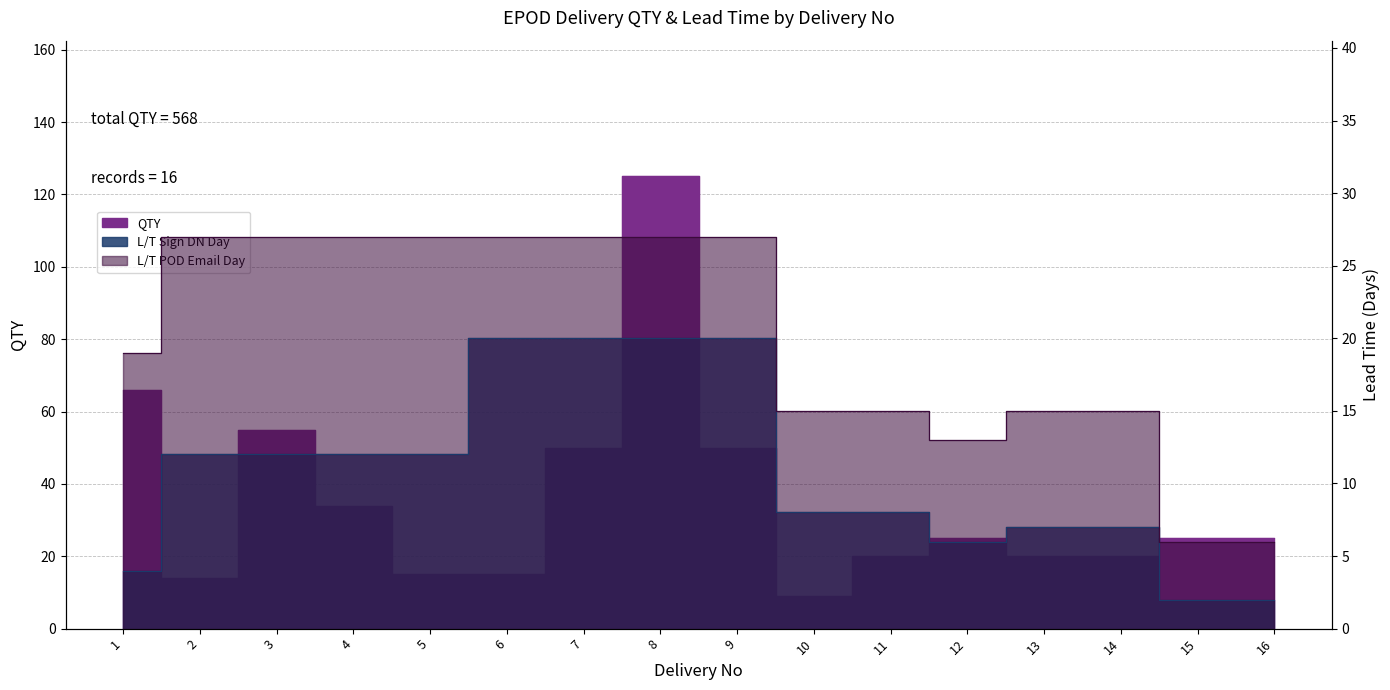

Reading left to right, transcribe all the data shown in this chart.

QTY: 1=66	2=14	3=55	4=34	5=15	6=15	7=50	8=125	9=50	10=9	11=20	12=25	13=20	14=20	15=25	16=25
L/T POD Day (Sign): 1=4	2=12	3=12	4=12	5=12	6=20	7=20	8=20	9=20	10=8	11=8	12=6	13=7	14=7	15=2	16=2
L/T POD Day (POD Email): 1=19	2=27	3=27	4=27	5=27	6=27	7=27	8=27	9=27	10=15	11=15	12=13	13=15	14=15	15=6	16=6